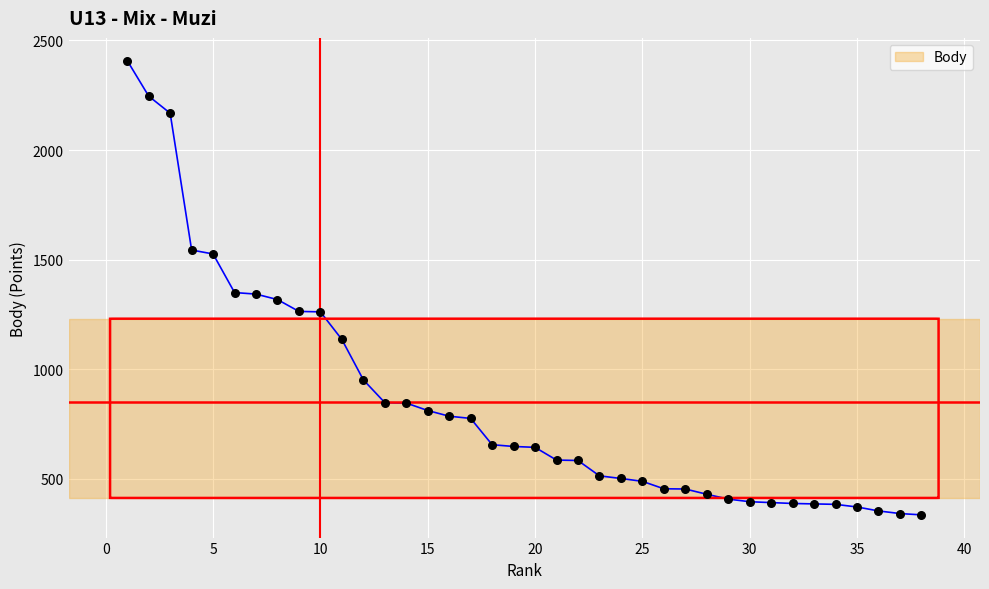

What is the difference between the maximum and minimum values?

2072